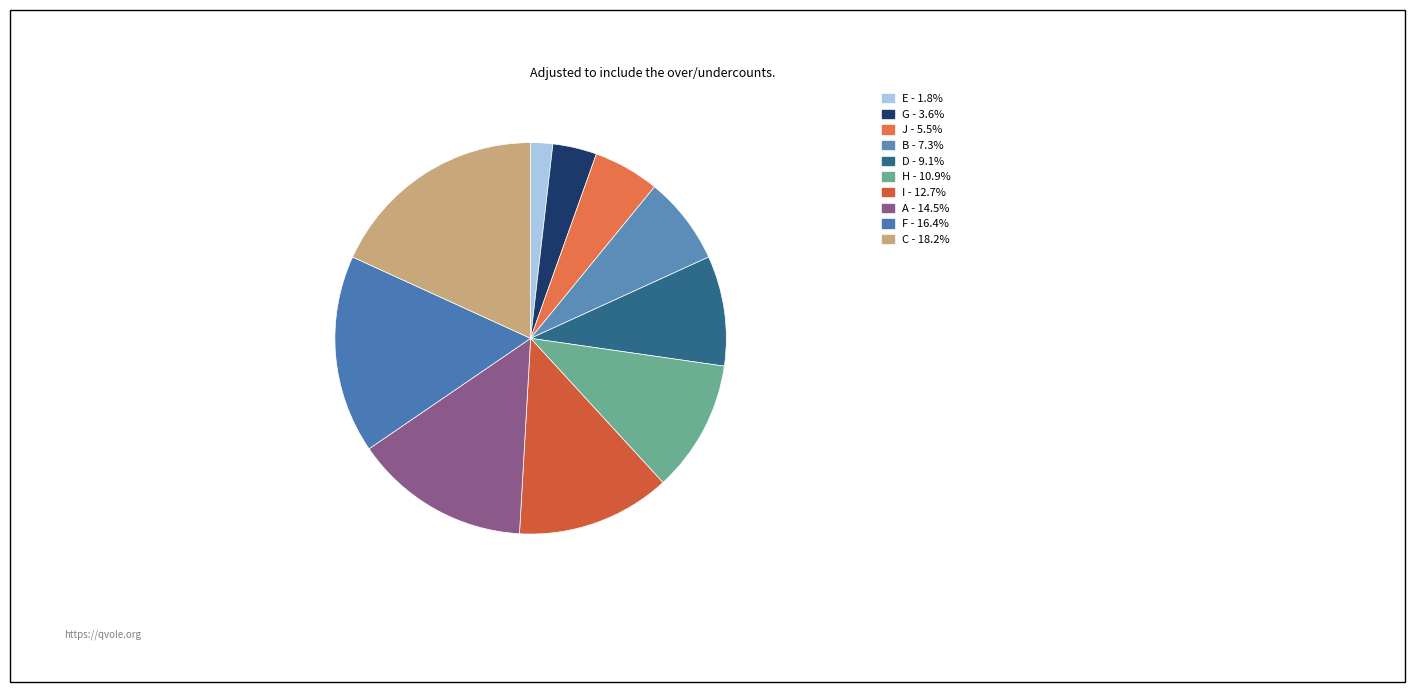

What is the smallest slice in the pie chart?

E